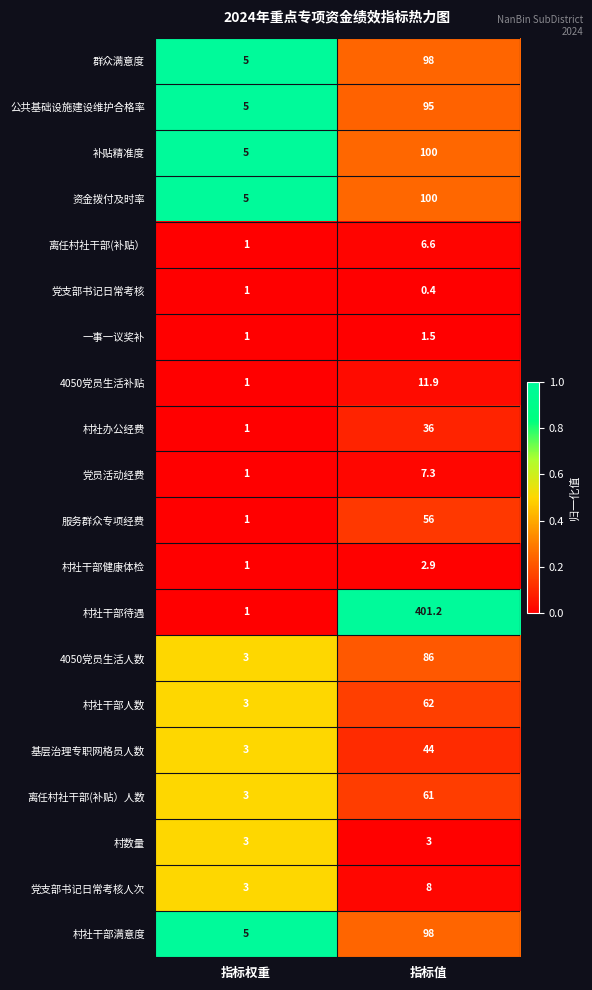

What is the spread (max minus min) of values at 指标权重?

4.0